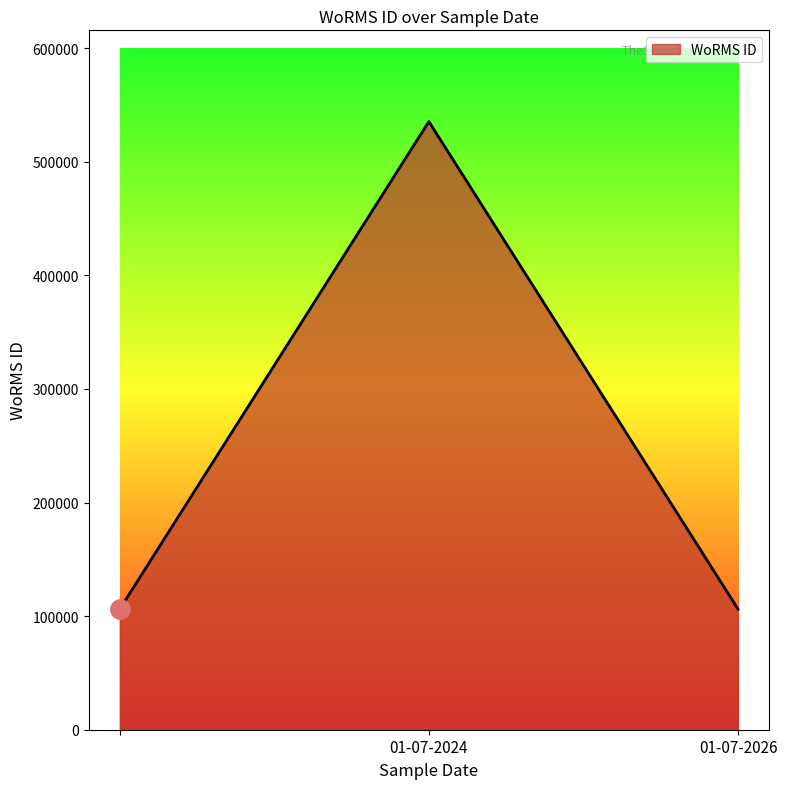

Does the chart display data point markers on the line(s)?

No